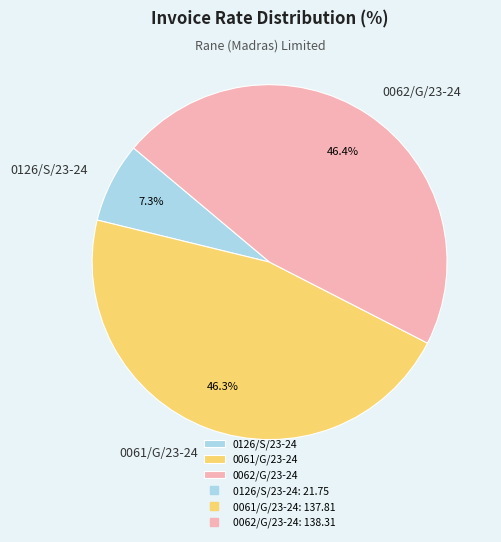

What percentage is the 0062/G/23-24 slice, to the nearest percent?

46%